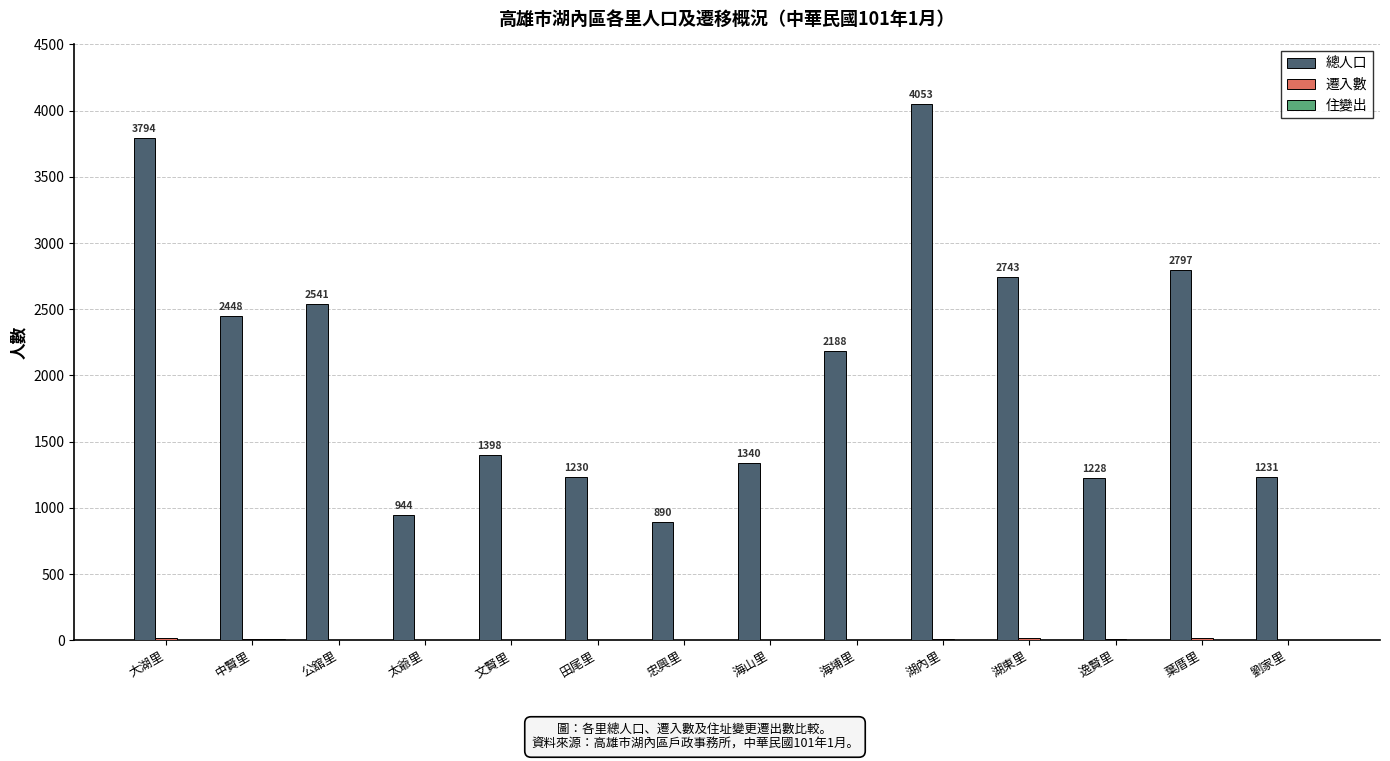

What is the maximum value shown in the chart?

4053